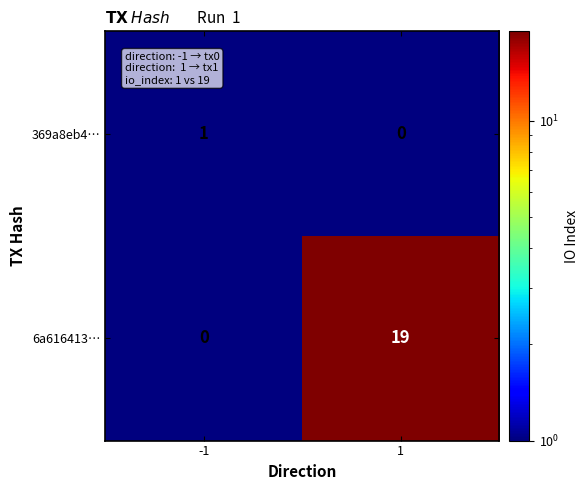

What is the sum of the 6a616413… values at -1 and 1?

19